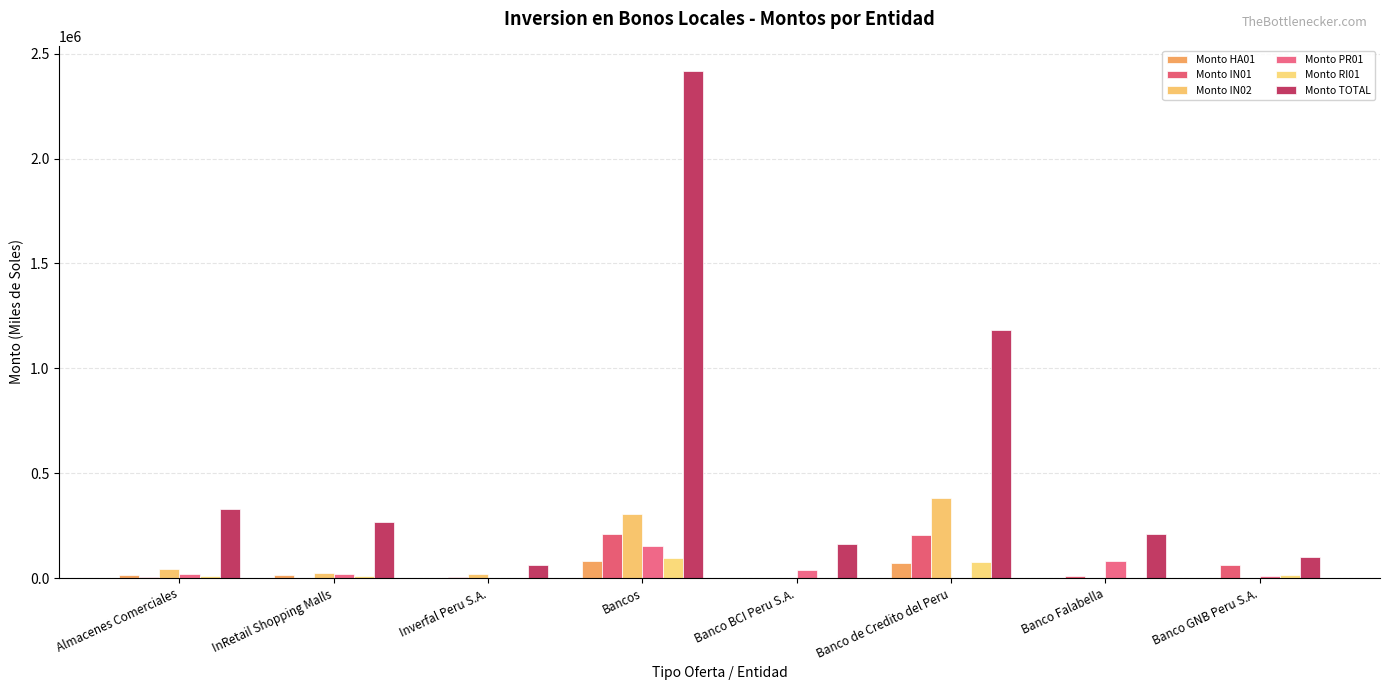

Are the bars grouped side by side (vs. stacked)?

Yes